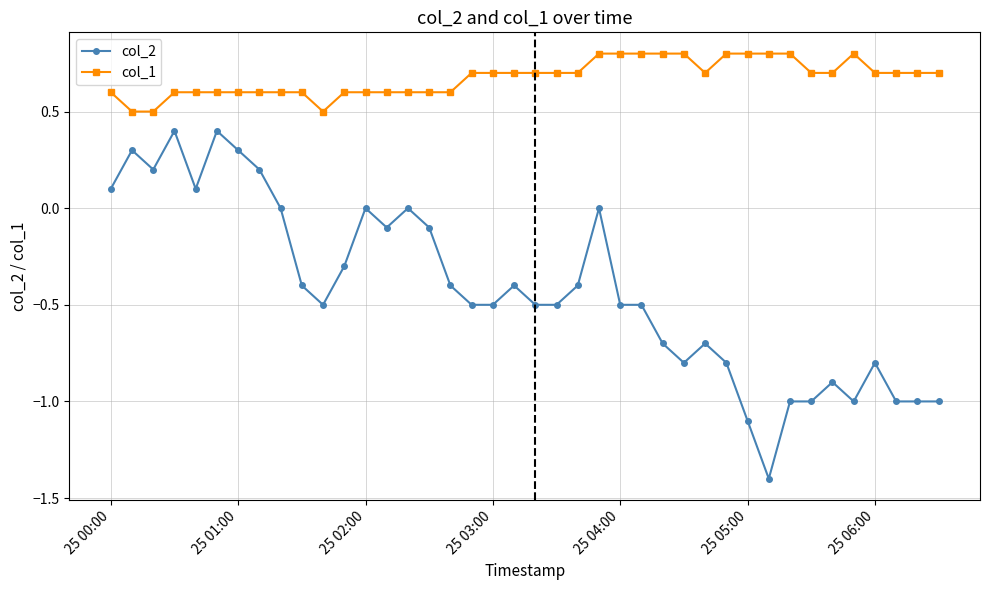

What is the sum of all col_2 values?

-16.8